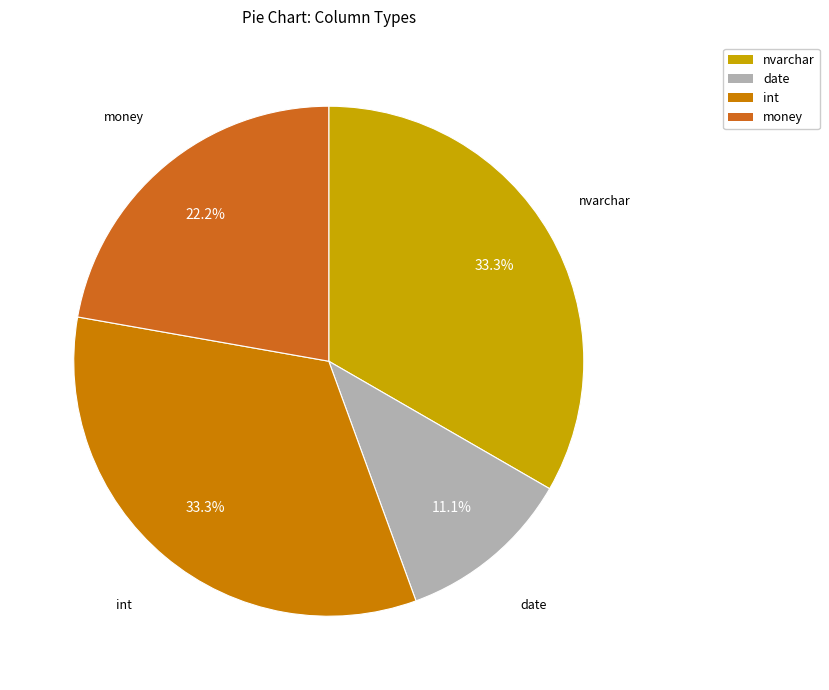

How many slices are in this pie chart?

4